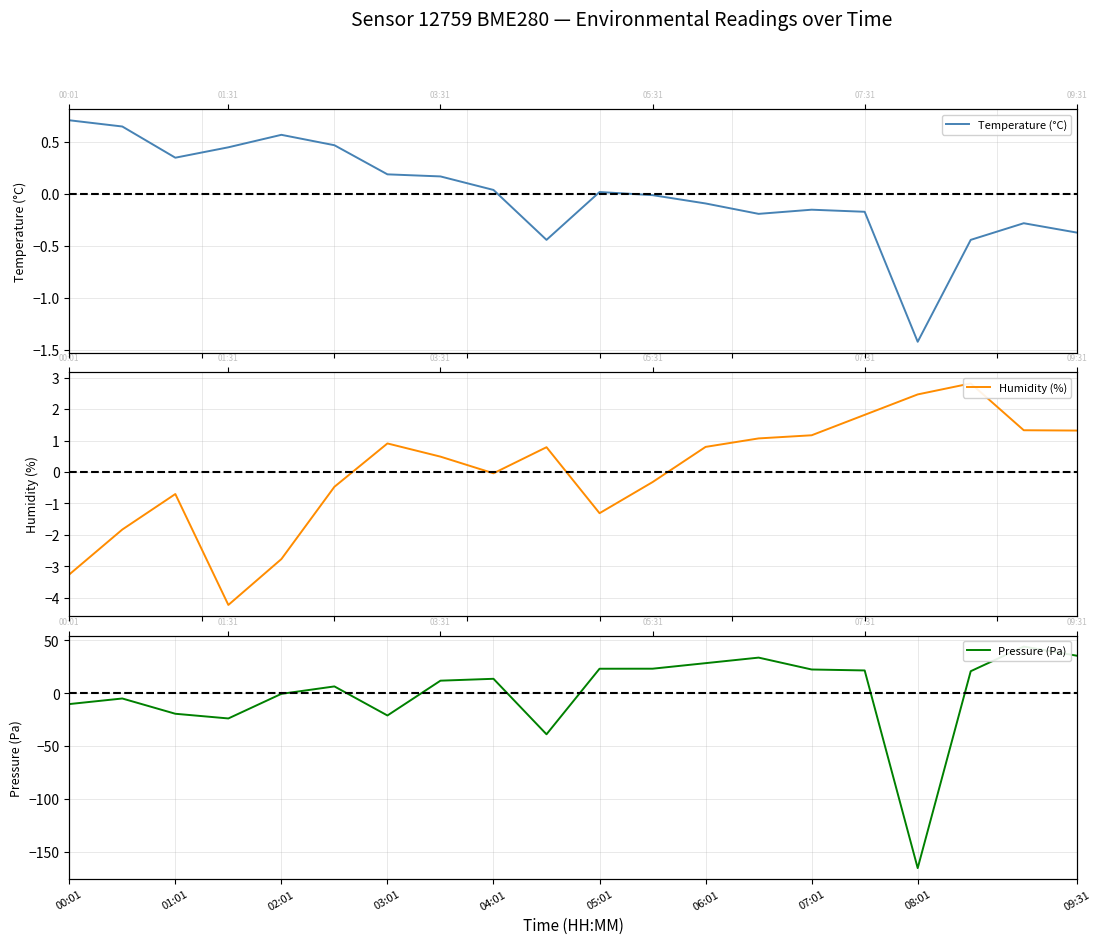

True or false: Temperature (°C) and Humidity (%) intersect in this chart.

True